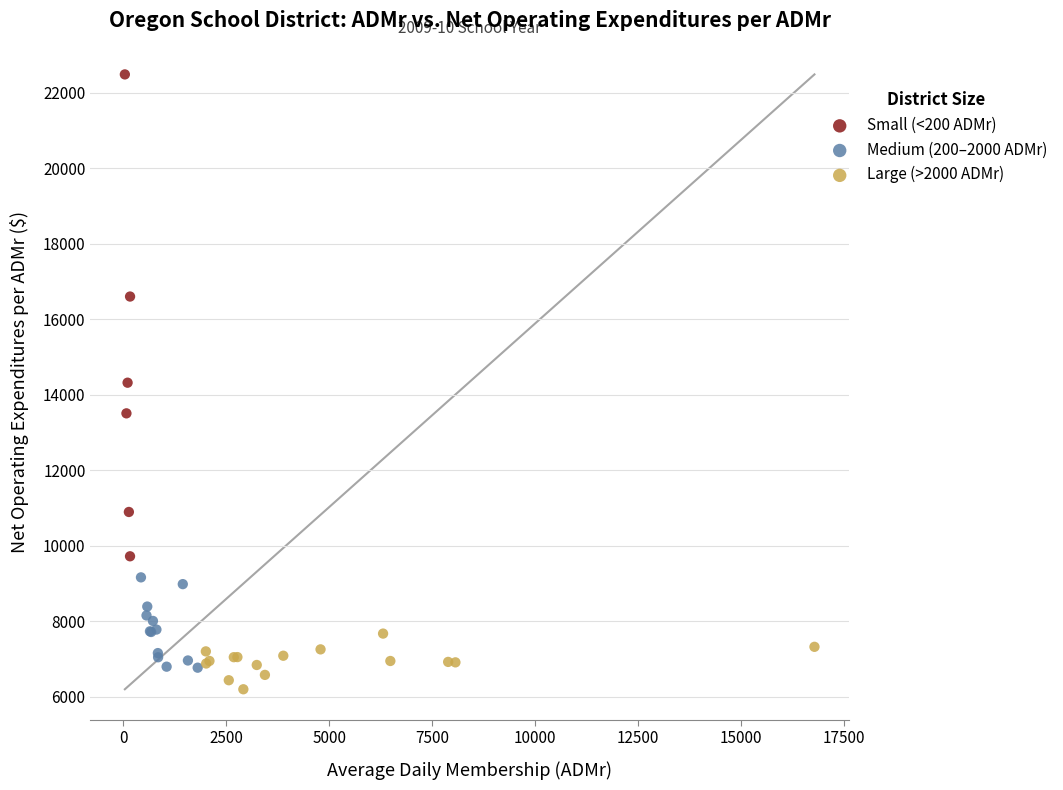

What are all the series names shown in the legend?

Small (<200 ADMr), Medium (200–2000 ADMr), Large (>2000 ADMr)